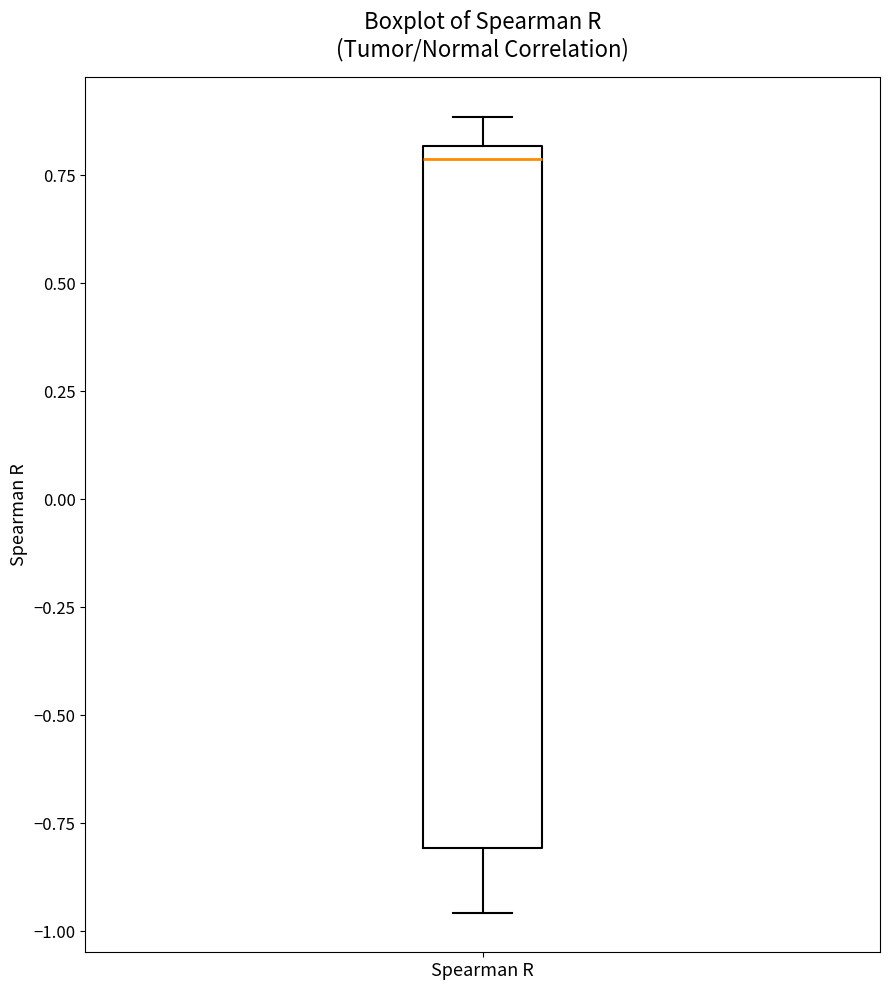

Where is the lower edge of the box for Spearman R on the y-axis? The values are not printed on the chart, so give them approximately, as read against the axis.

-0.80